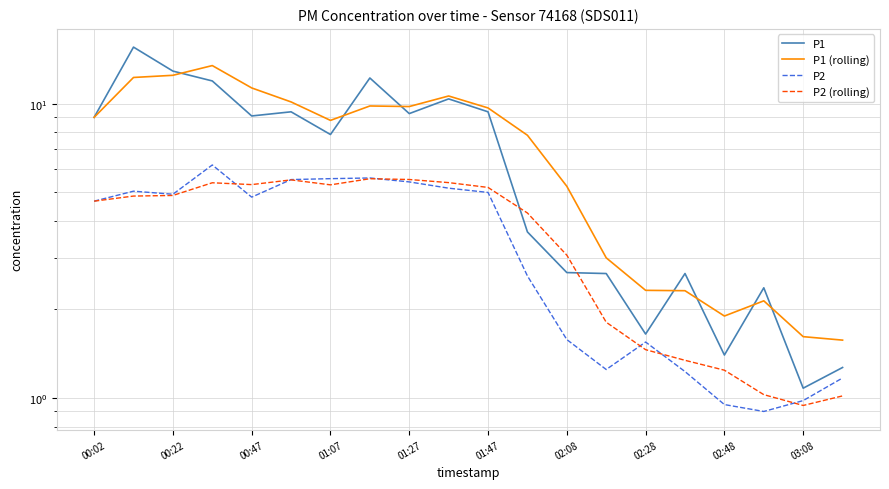

Reading right to left, list all the values displayed in this chart.

P1: 1.3	1.1	2.4	1.4	2.6	1.6	2.6	2.7	3.7	9.4	10.4	9.3	12.2	7.9	9.4	9.1	12.0	12.9	15.6	9.0
P1 (rolling): 1.6	1.6	2.1	1.9	2.3	2.3	3.0	5.2	7.8	9.7	10.6	9.8	9.8	8.8	10.2	11.3	13.5	12.5	12.3	9.0
P2: 1.2	1.0	0.9	0.9	1.2	1.6	1.2	1.6	2.6	5.0	5.2	5.4	5.6	5.6	5.5	4.8	6.2	4.9	5.0	4.7
P2 (rolling): 1.0	0.9	1.0	1.2	1.3	1.5	1.8	3.1	4.3	5.2	5.4	5.5	5.6	5.3	5.5	5.3	5.4	4.9	4.9	4.7